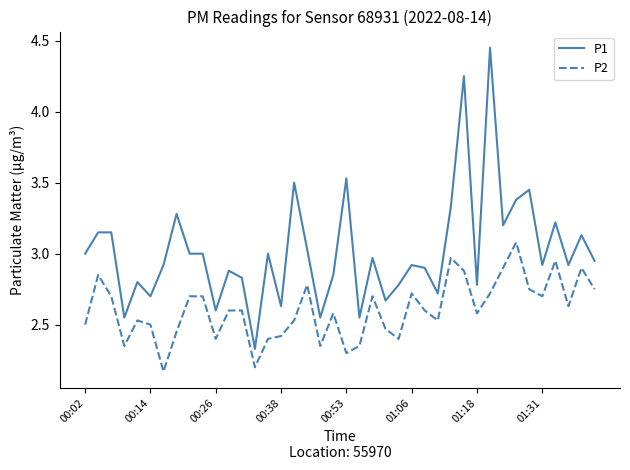

Which series has the widest spread of values?

P1